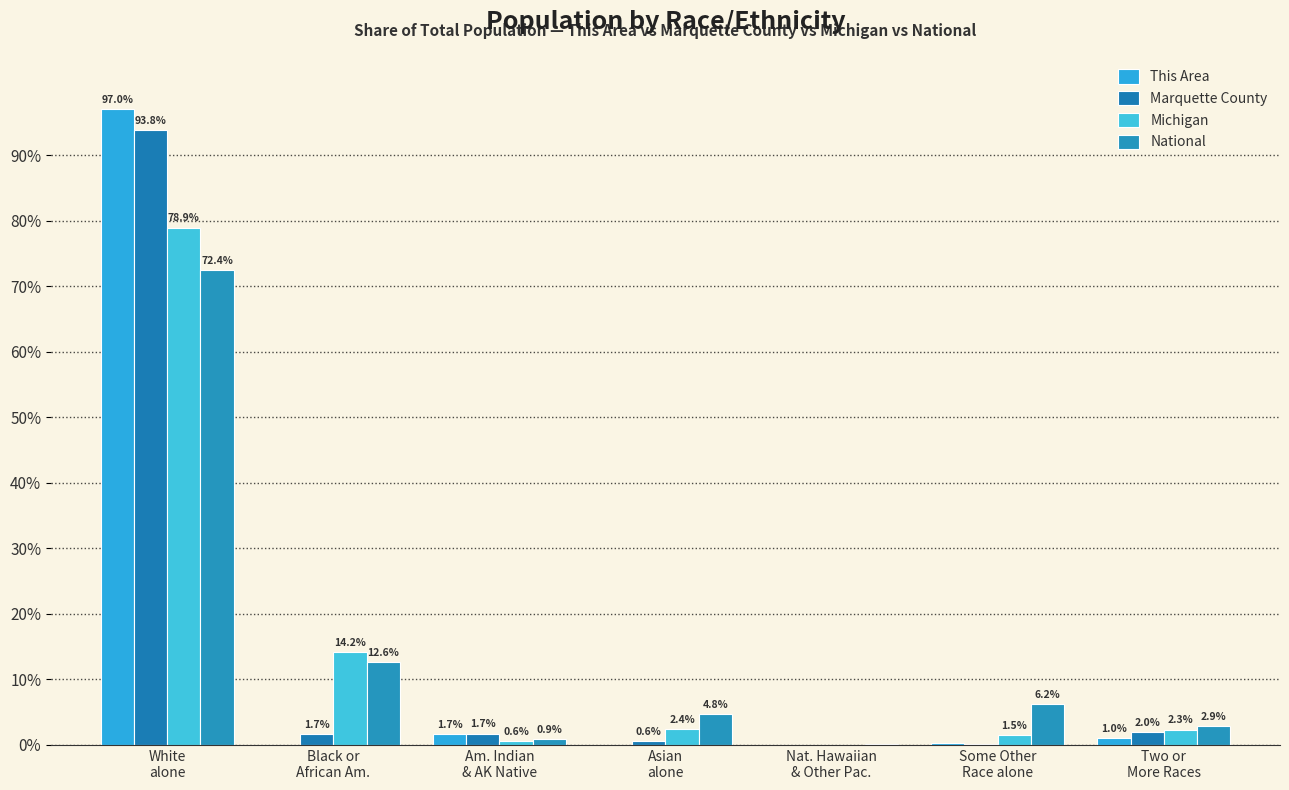

How many positive values does the This Area series have?

4